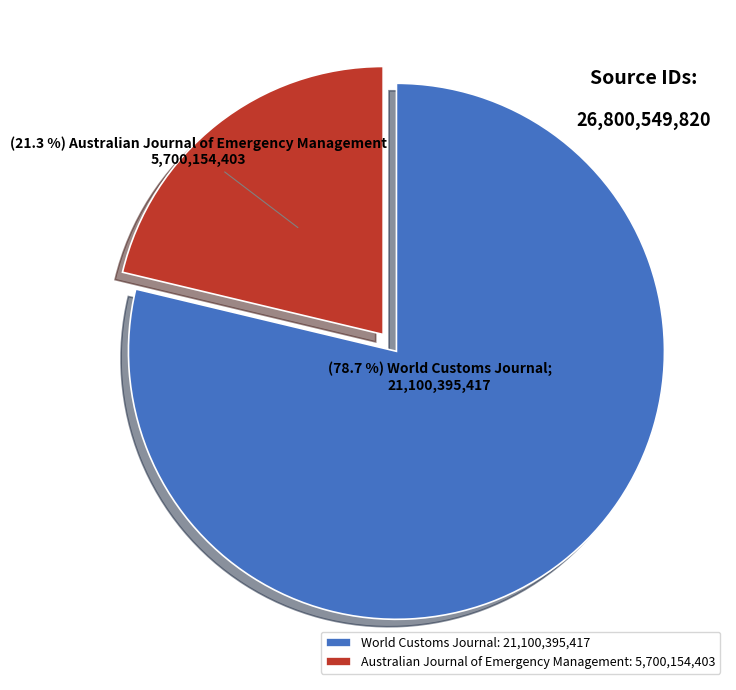

How many slices are in this pie chart?

2